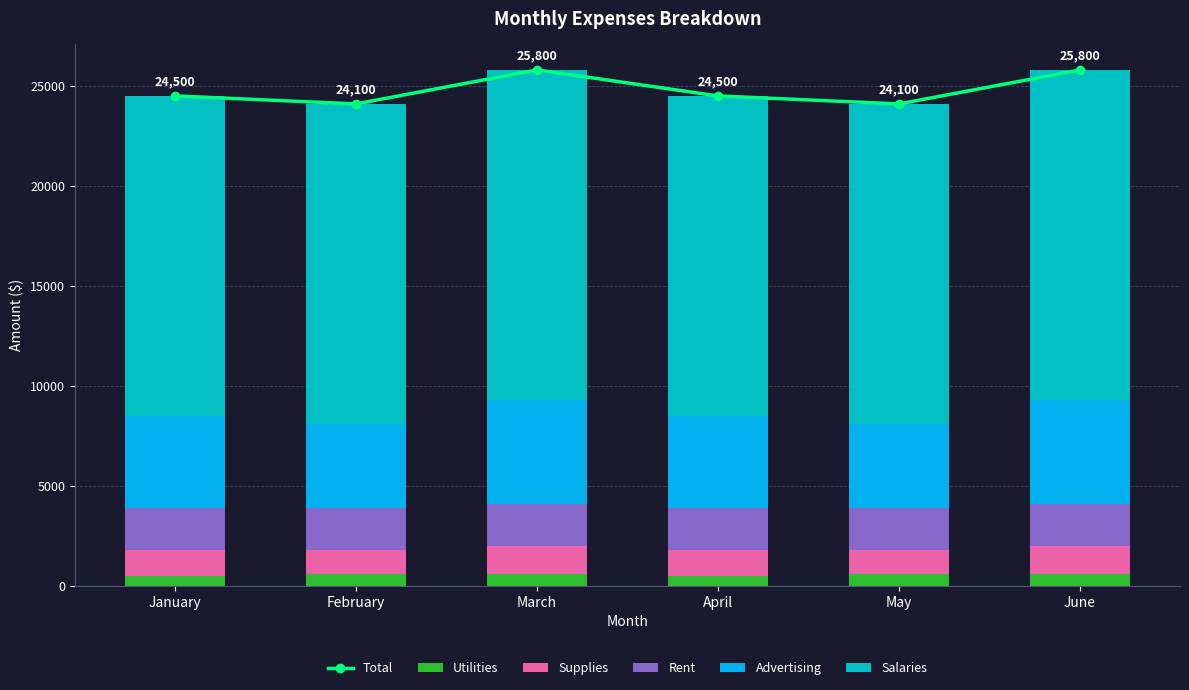

The value of Supplies at May is 1200. True or false?

True